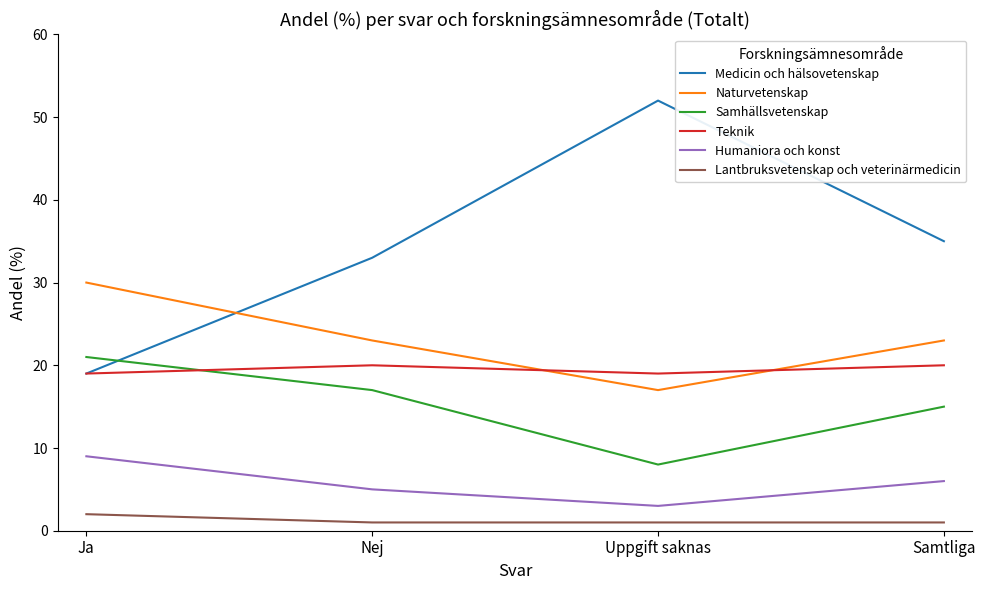

In Teknik, how many points are higher than both neighbors (excluding endpoints)?

1